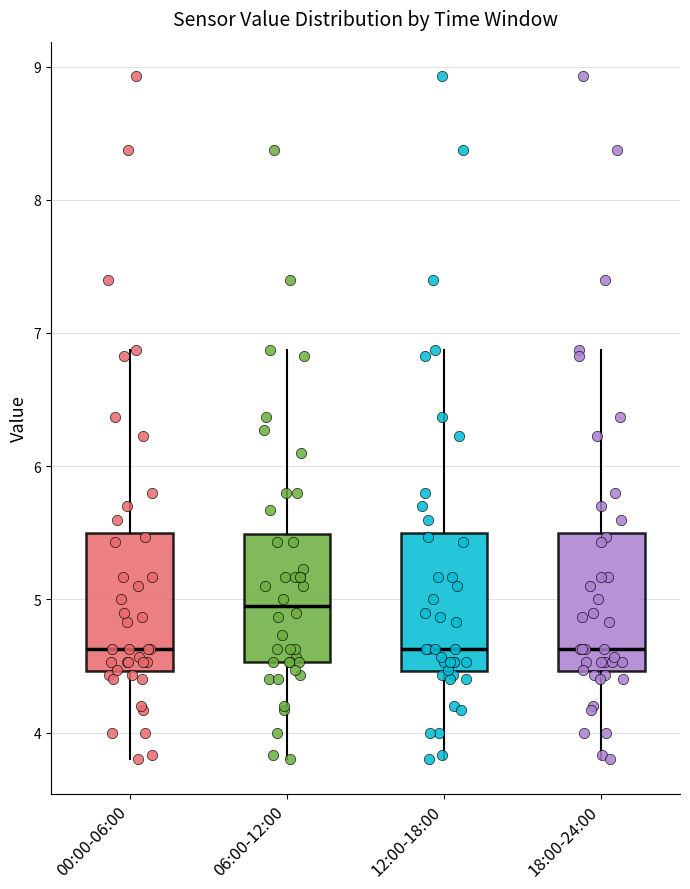

Reading left to right, transcribe this box plot: for each box, give where its median line is, the range the box spans, and where its two whiskers end, as read against the y-axis. The values are not printed on the chart, so give them approximately, as read against the axis.

00:00-06:00: median 4.6, box 4.5 to 5.5, whiskers 3.8 to 6.9
06:00-12:00: median 5.0, box 4.5 to 5.5, whiskers 3.8 to 6.9
12:00-18:00: median 4.6, box 4.5 to 5.5, whiskers 3.8 to 6.9
18:00-24:00: median 4.6, box 4.5 to 5.5, whiskers 3.8 to 6.9